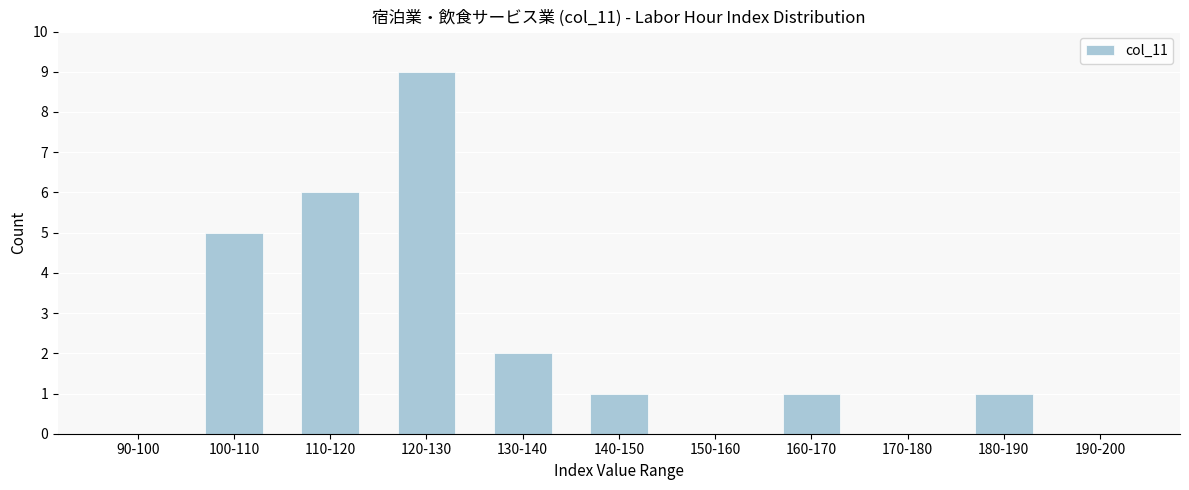

Reading left to right, list all the values displayed in this chart.

90-100=0	100-110=5	110-120=6	120-130=9	130-140=2	140-150=1	150-160=0	160-170=1	170-180=0	180-190=1	190-200=0